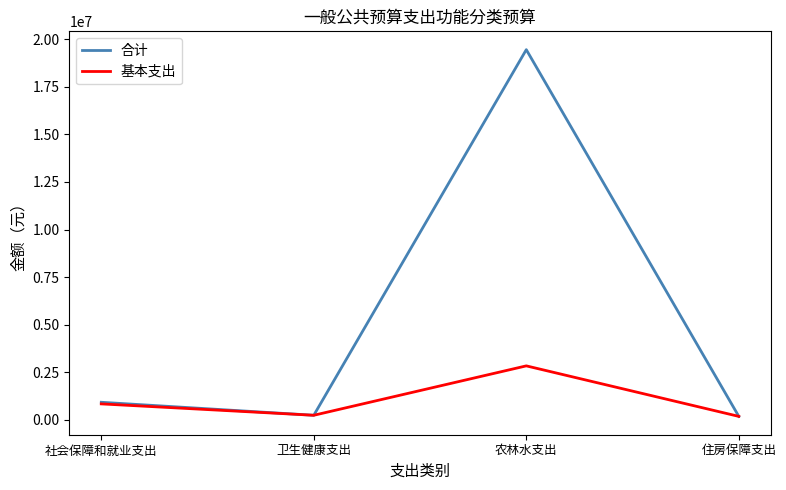

At which label is 合计 closest to 9816050?

社会保障和就业支出